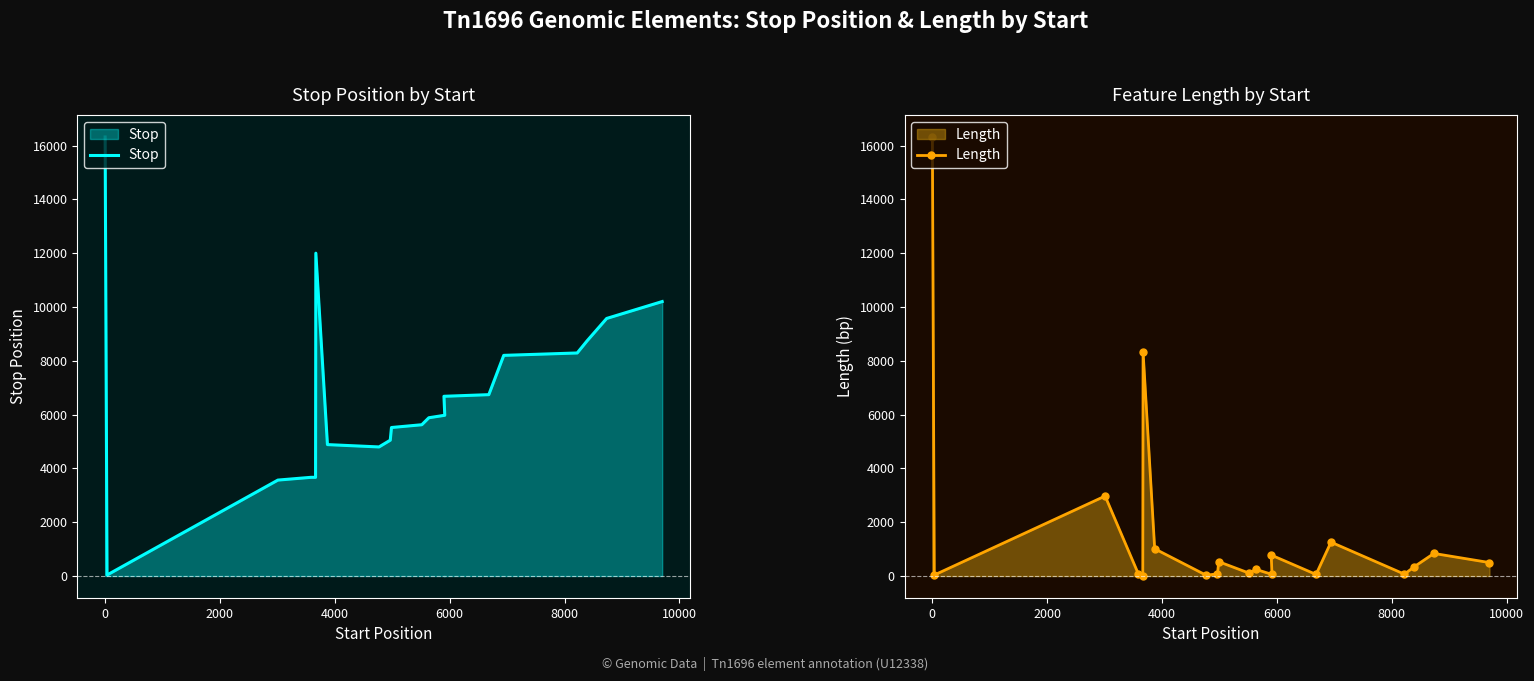

Does the chart have visible grid lines?

No